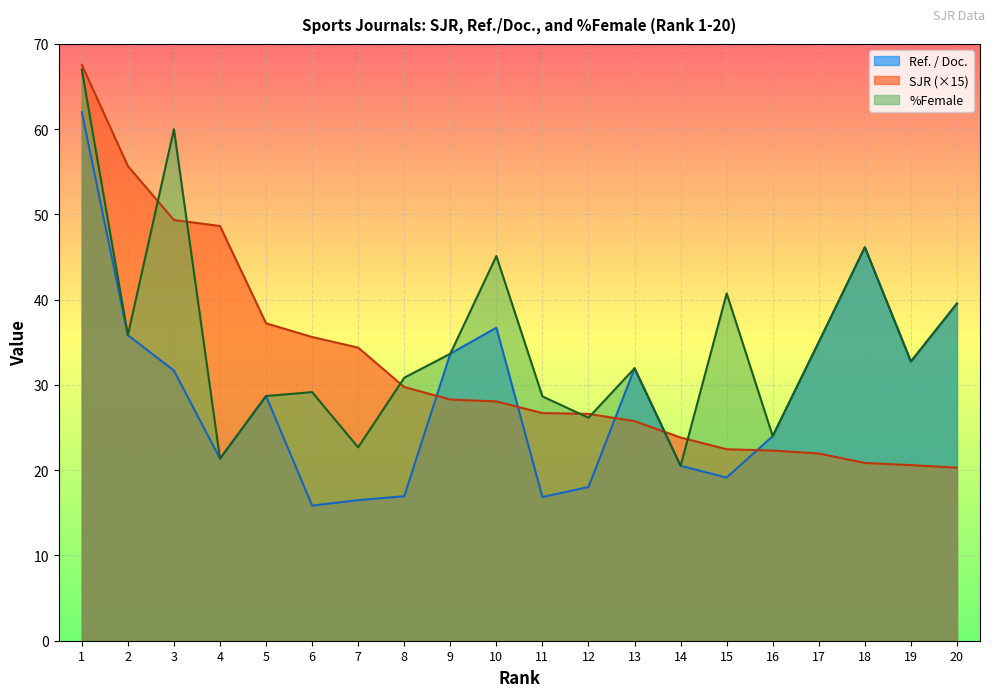

Reading left to right, transcribe all the data shown in this chart.

Ref. / Doc.: 1=62.0	2=35.8	3=31.7	4=21.4	5=28.7	6=15.8	7=16.5	8=16.9	9=33.7	10=36.7	11=16.9	12=18.0	13=32.0	14=20.5	15=19.1	16=24.0	17=35.0	18=46.1	19=32.8	20=39.5
SJR: 1=67.6	2=55.7	3=49.4	4=48.6	5=37.2	6=35.6	7=34.4	8=29.8	9=28.3	10=28.1	11=26.7	12=26.6	13=25.8	14=23.8	15=22.5	16=22.3	17=22.0	18=20.8	19=20.6	20=20.3
%Female: 1=67.0	2=35.8	3=60.0	4=21.4	5=28.7	6=29.2	7=22.7	8=30.9	9=33.7	10=45.1	11=28.7	12=26.1	13=32.0	14=20.5	15=40.7	16=24.0	17=35.0	18=46.1	19=32.8	20=39.5